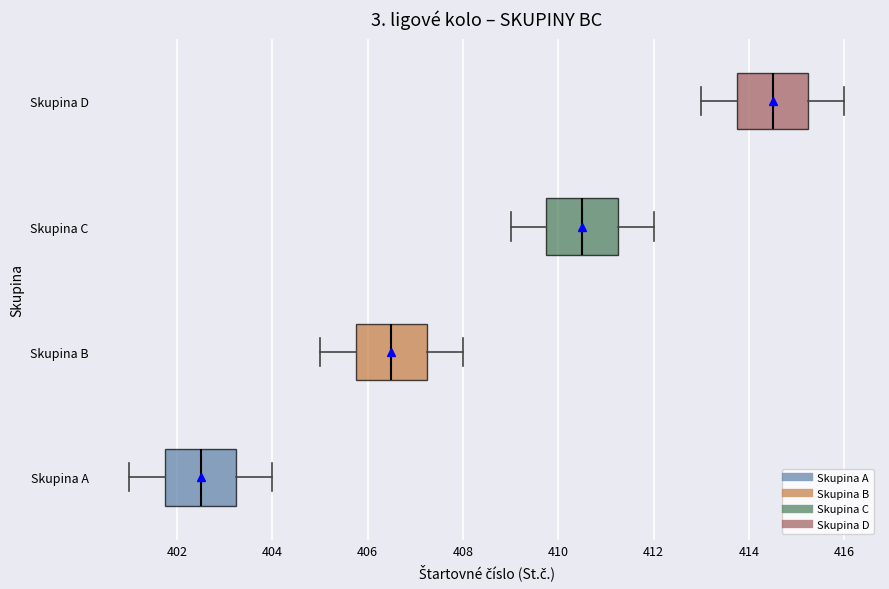

Reading bottom to top, read every box against the x-axis: the position of its median line, the range the box covers, and the ends of its whiskers. The values are not printed on the chart, so give them approximately, as read against the axis.

Skupina A: median 402.6, box 401.8 to 403.2, whiskers 401.0 to 404.0
Skupina B: median 406.6, box 405.8 to 407.2, whiskers 405.0 to 408.0
Skupina C: median 410.6, box 409.8 to 411.2, whiskers 409.0 to 412.0
Skupina D: median 414.6, box 413.8 to 415.2, whiskers 413.0 to 416.0